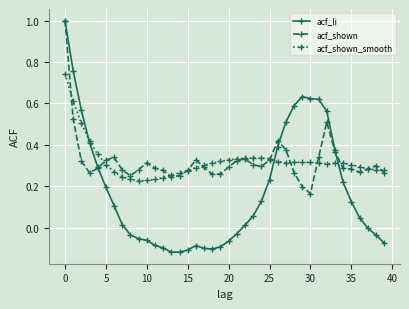

What is the maximum value shown in the chart?

1.0